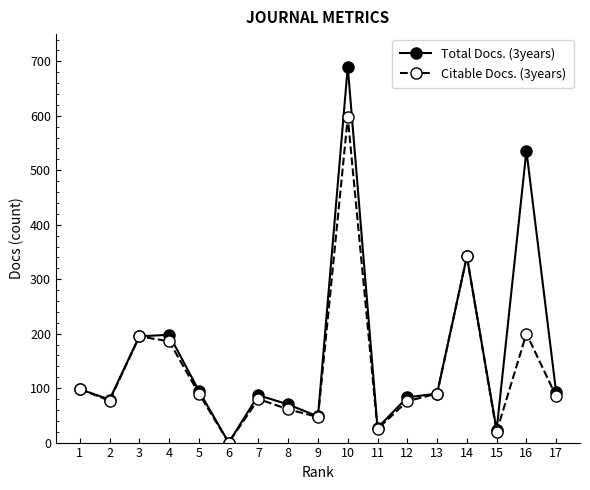

What is the difference between the maximum and minimum values in the Total Docs. (3years) series?

690